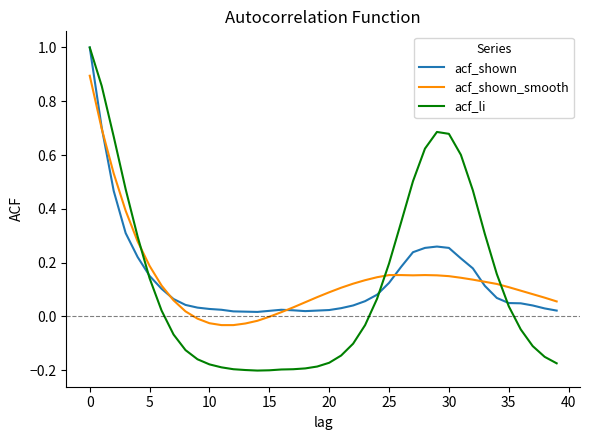

How many values in acf_li are above zero?

19